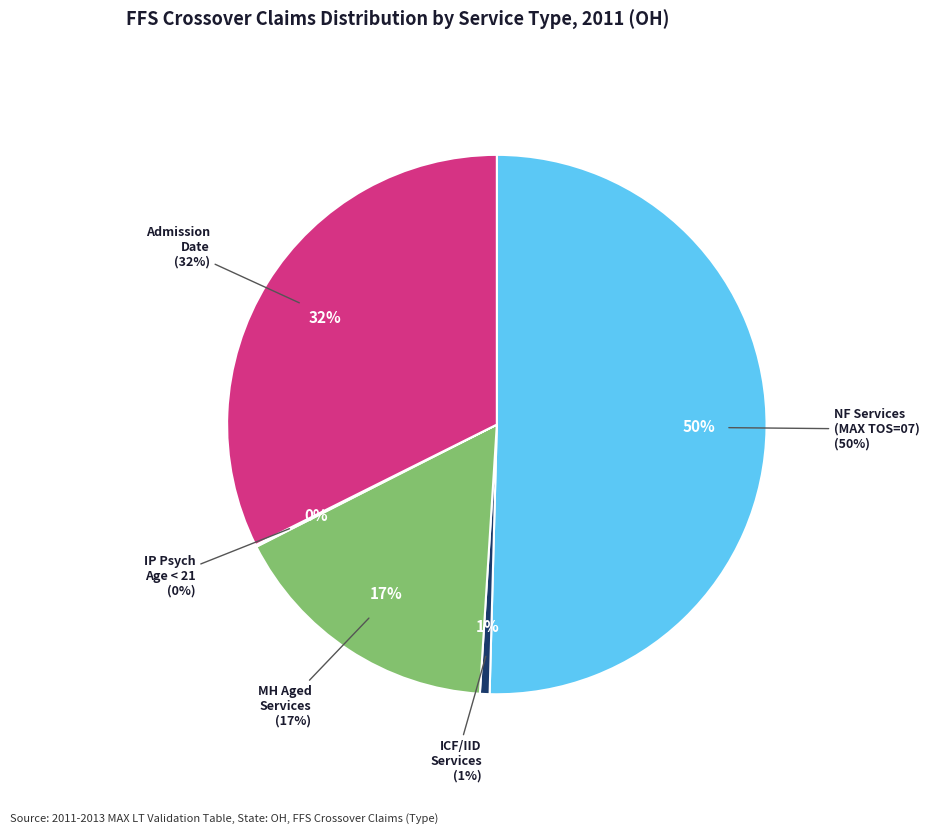

To the nearest percent, what portion does % Claims with ICF/IID Services represent?

1%